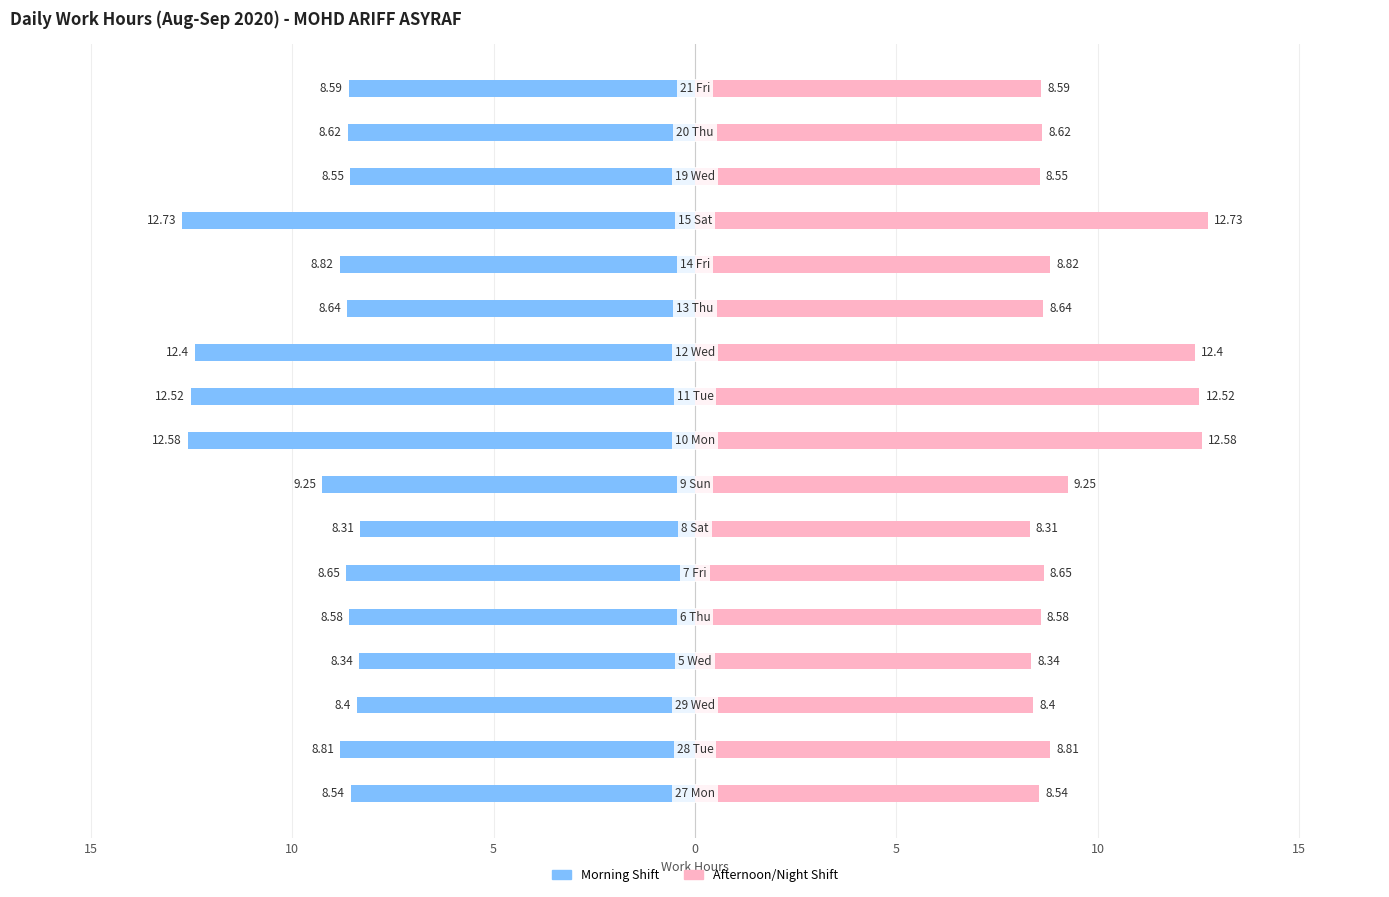

What is the highest value of the Afternoon/Night Shift series?

12.7